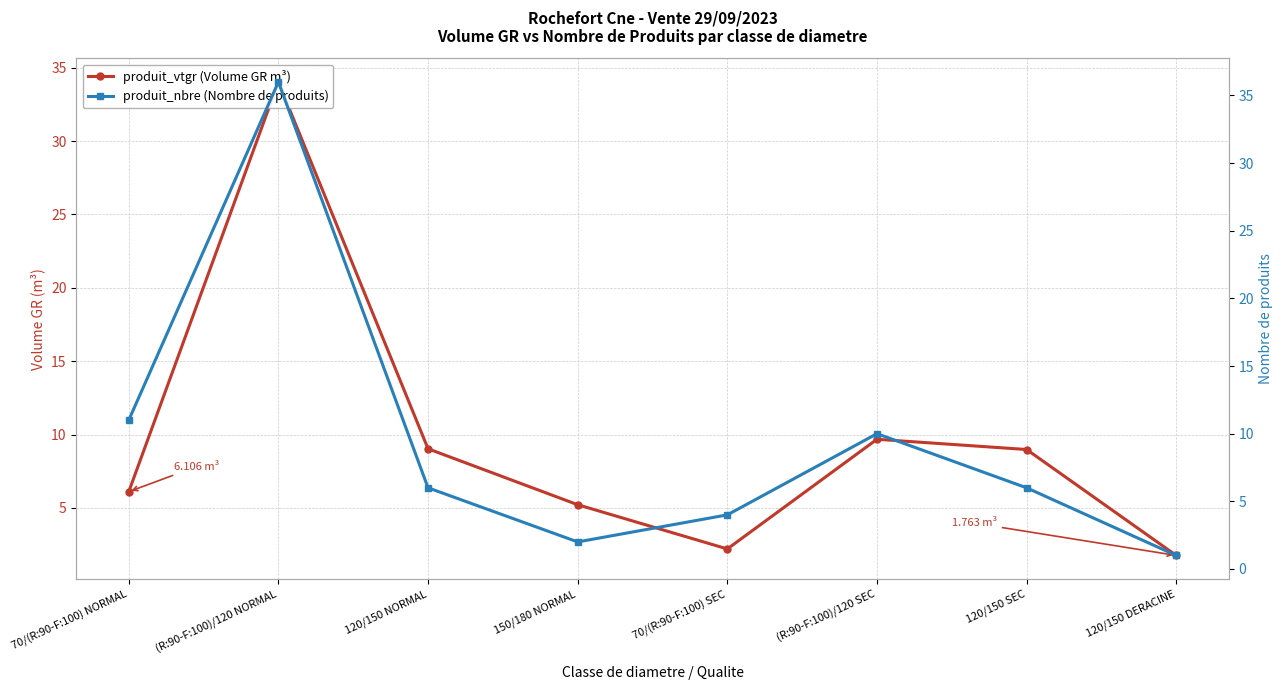

What is the difference between the produit_nbre (Nombre de produits) values at 70/(R:90-F:100) NORMAL and 150/180 NORMAL?

9.0